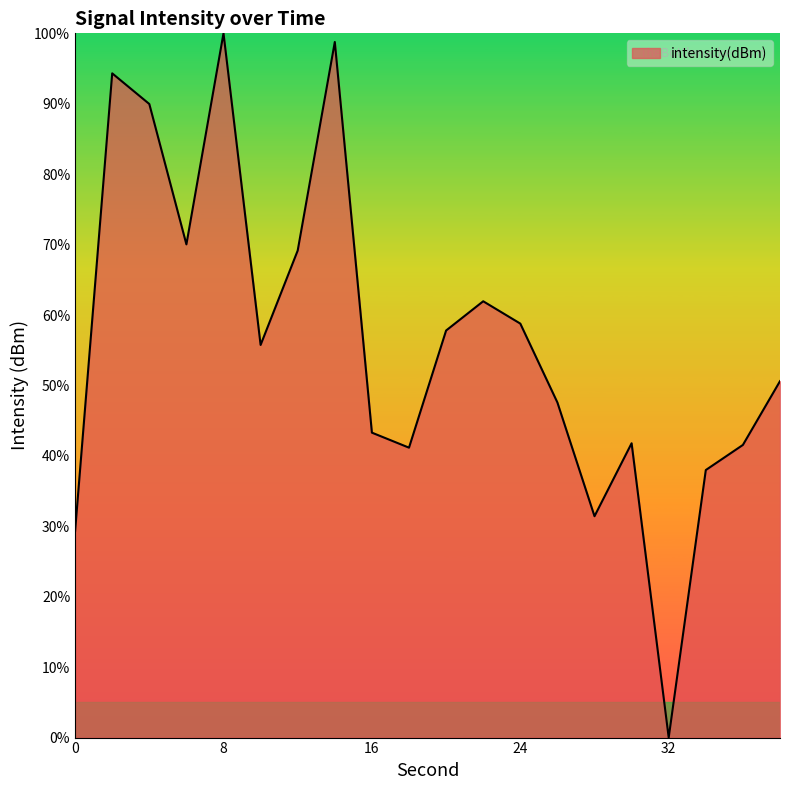

How many lines are shown in the chart?

1